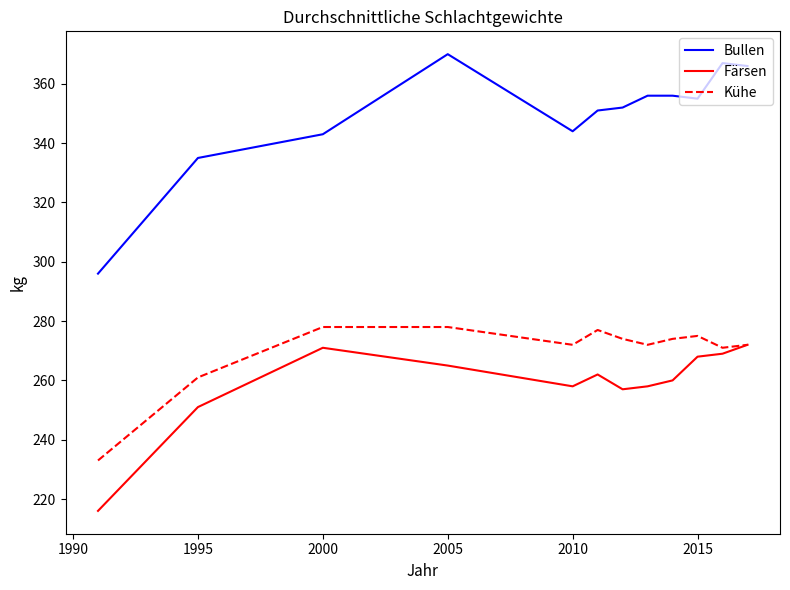

Reading left to right, list all the values displayed in this chart.

Bullen: 296	335	343	370	344	351	352	356	356	355	367	366
Färsen: 216	251	271	265	258	262	257	258	260	268	269	272
Kühe: 233	261	278	278	272	277	274	272	274	275	271	272